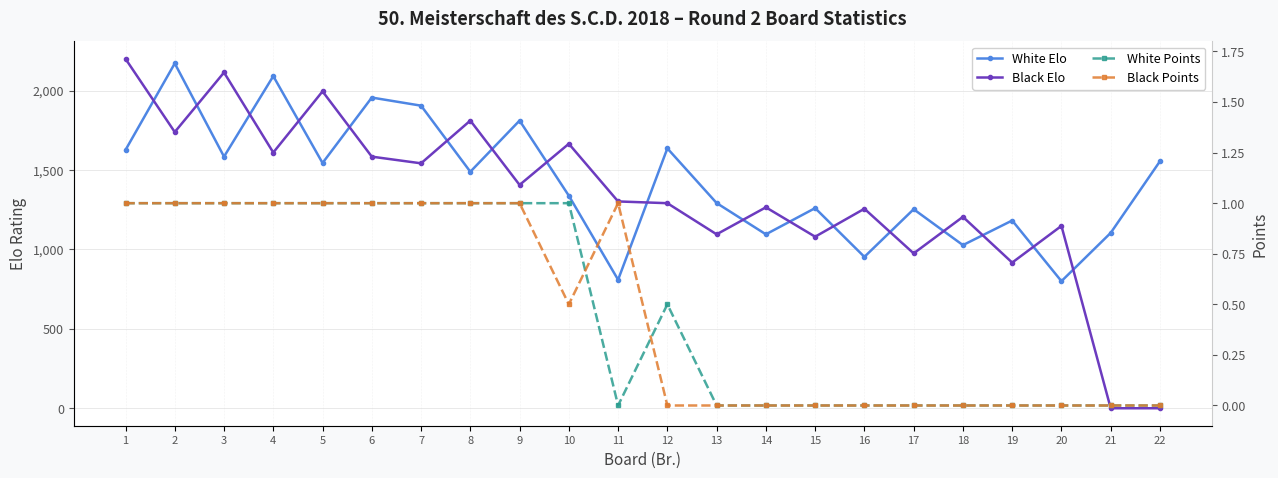

Which series ends up on top after the final intersection of Black Points and White Points?

White Points